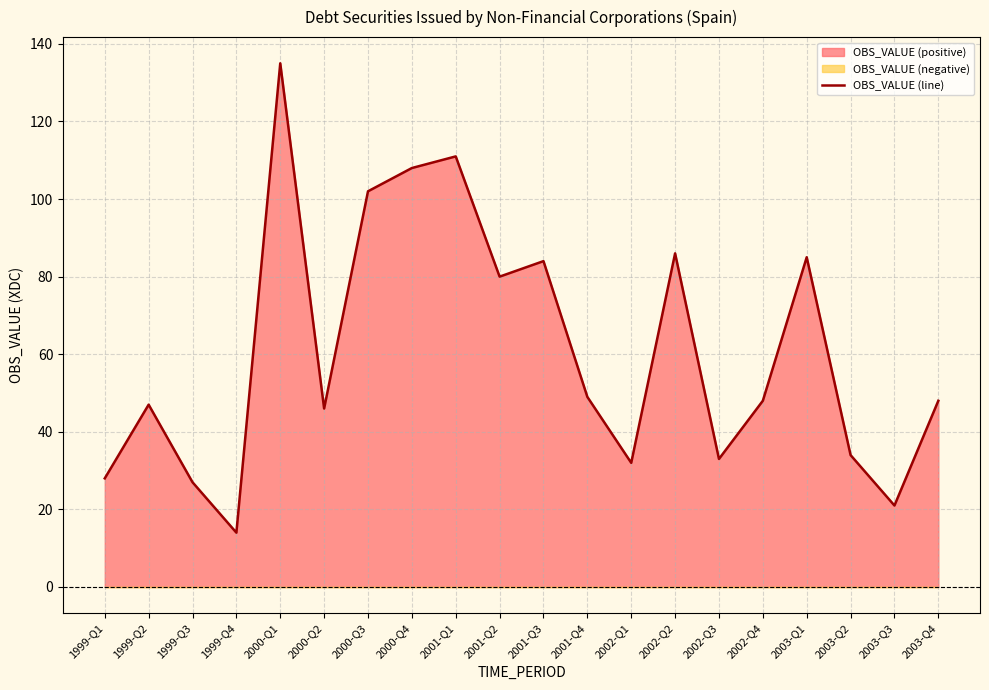

What is the ratio of the value at 2003-Q3 to the value at 2001-Q3?

0.2